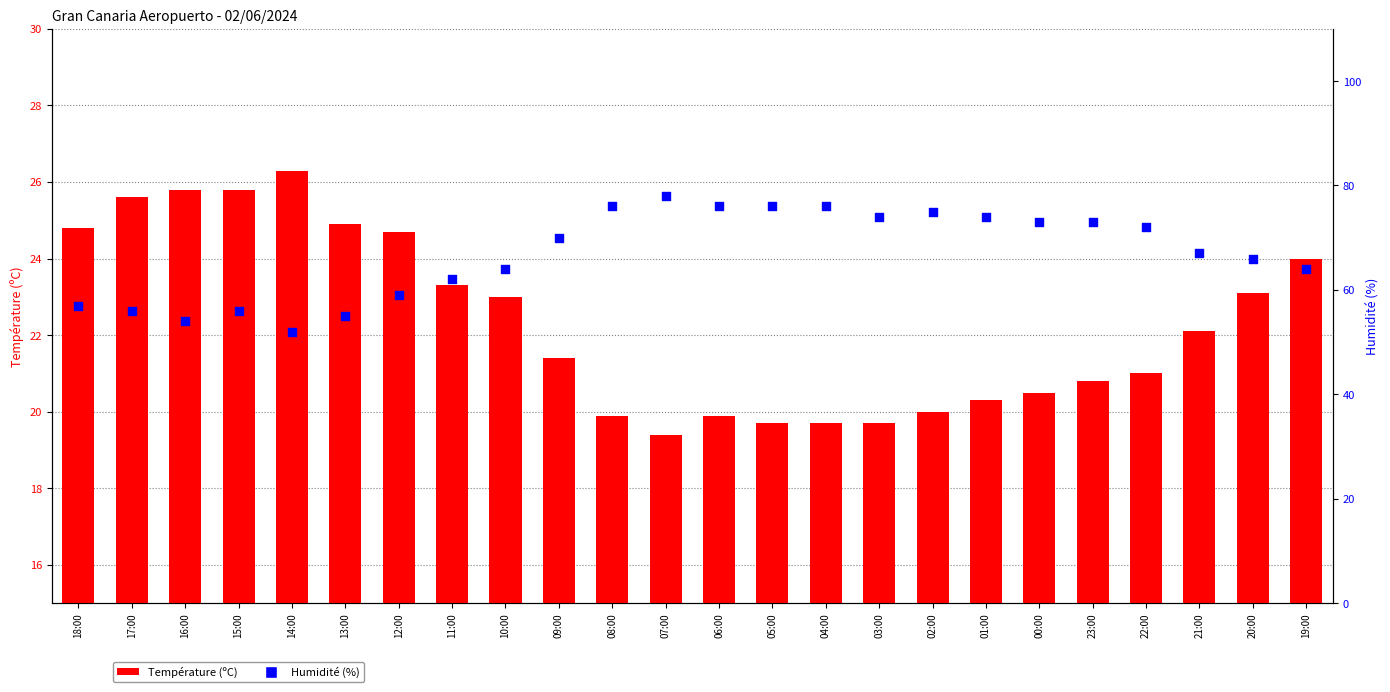

What is the total value across all series at 06:00?

95.9